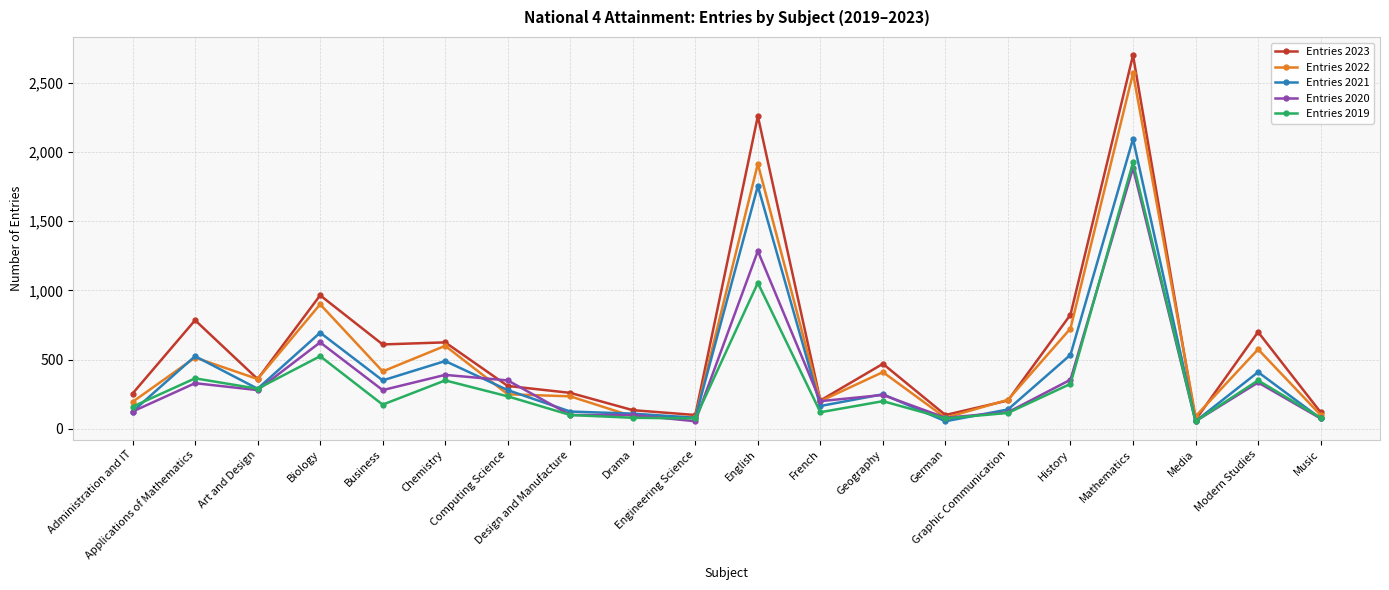

At which label is Entries 2020 closest to 970?

English